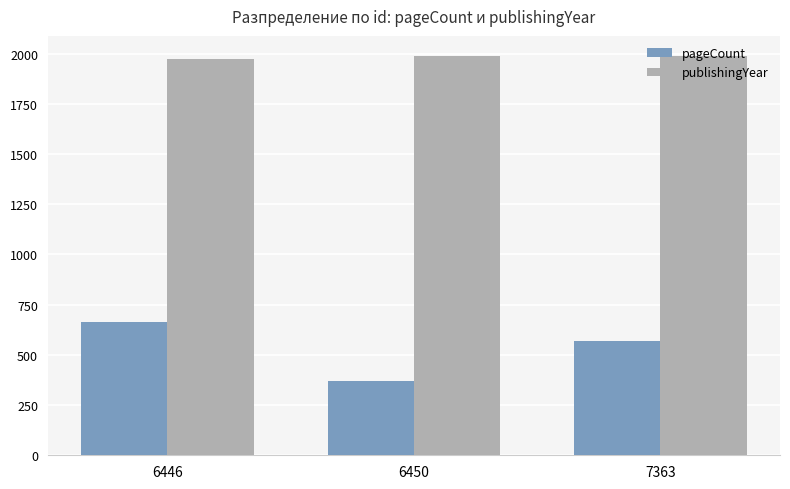

What is the difference between the maximum and minimum values in the publishingYear series?

15